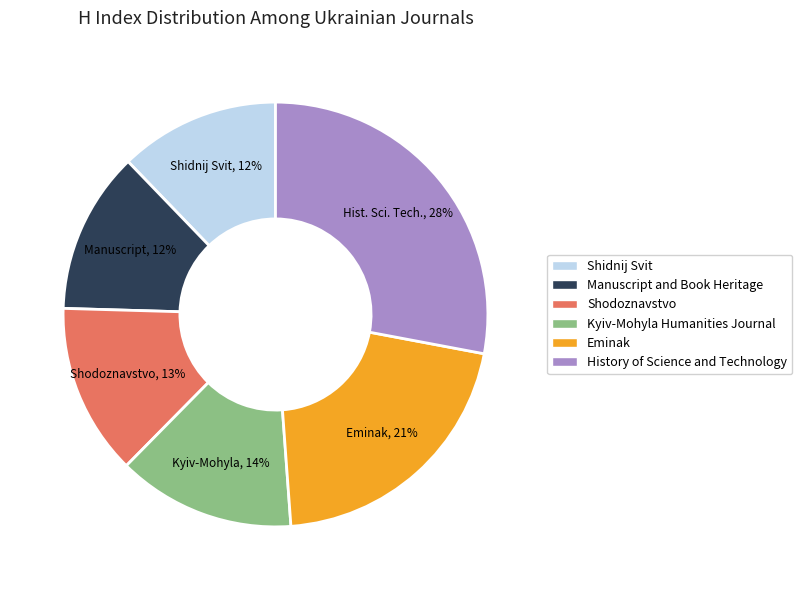

Which category has the biggest portion of the pie?

History of Science and Technology